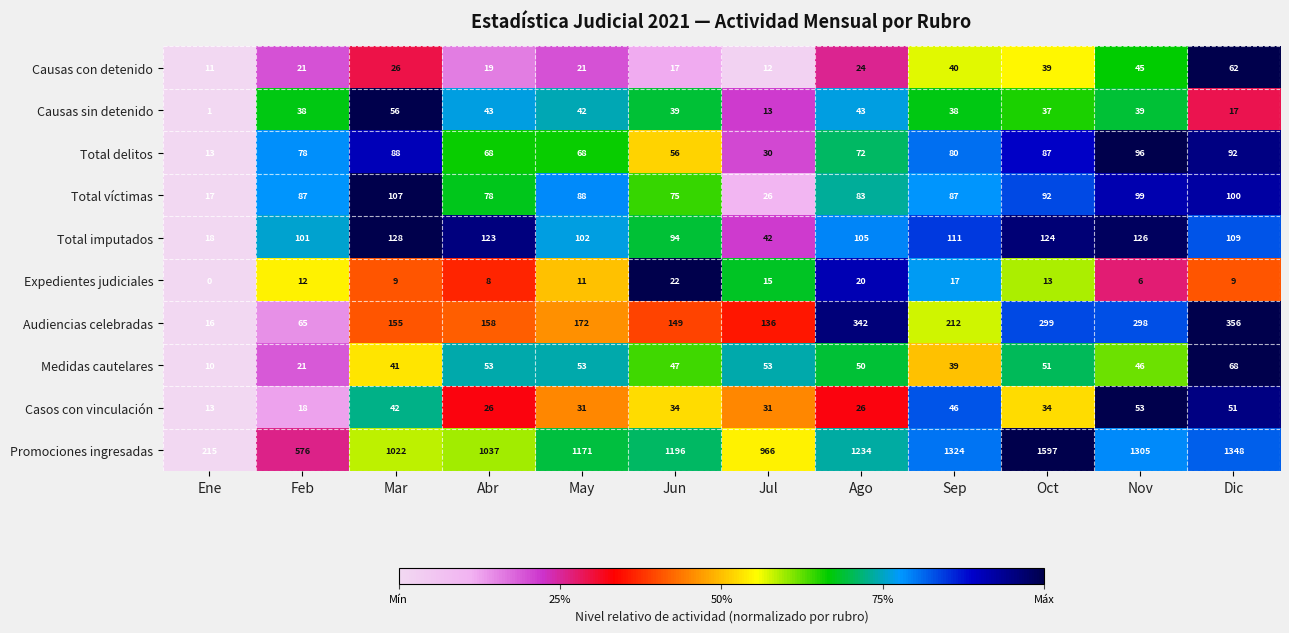

List the series in order of their peak value, highest first.

Promociones ingresadas, Audiencias celebradas, Total imputados, Total víctimas, Total delitos, Medidas cautelares, Causas con detenido, Causas sin detenido, Casos con vinculación, Expedientes judiciales